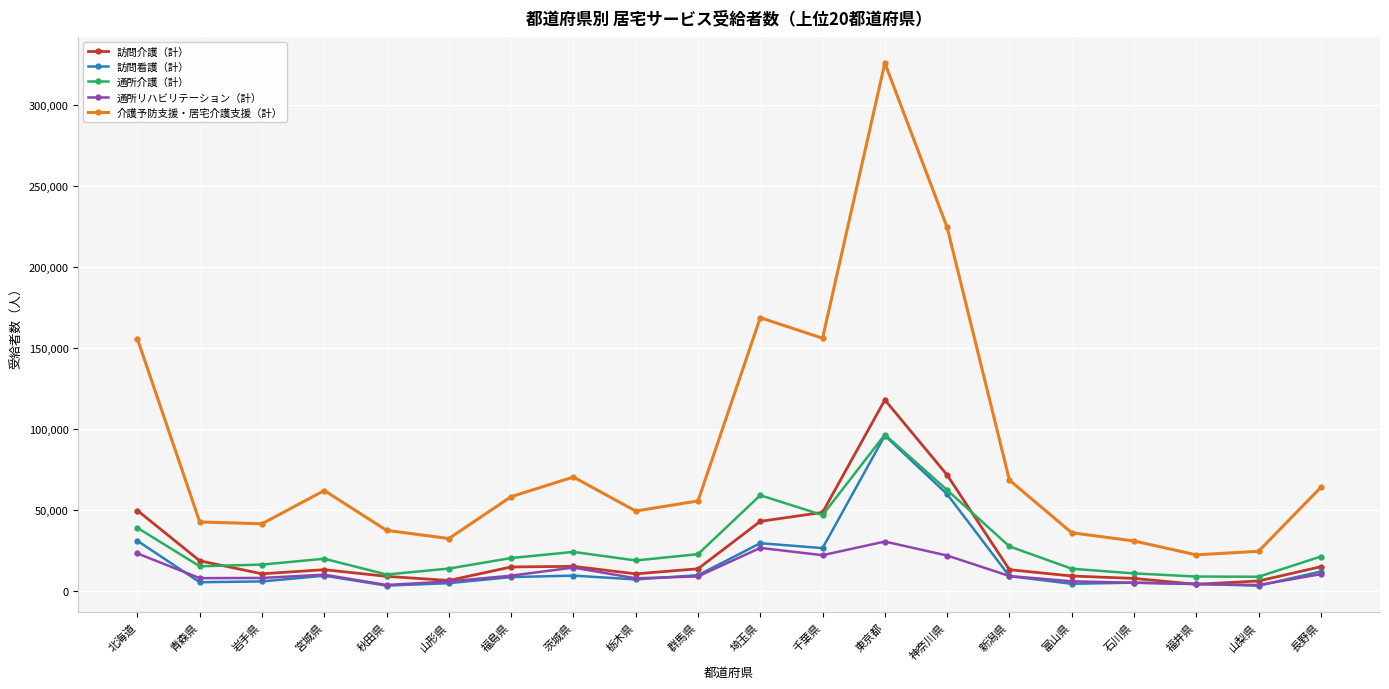

At how many categories does at least one series exceed 116249?

5